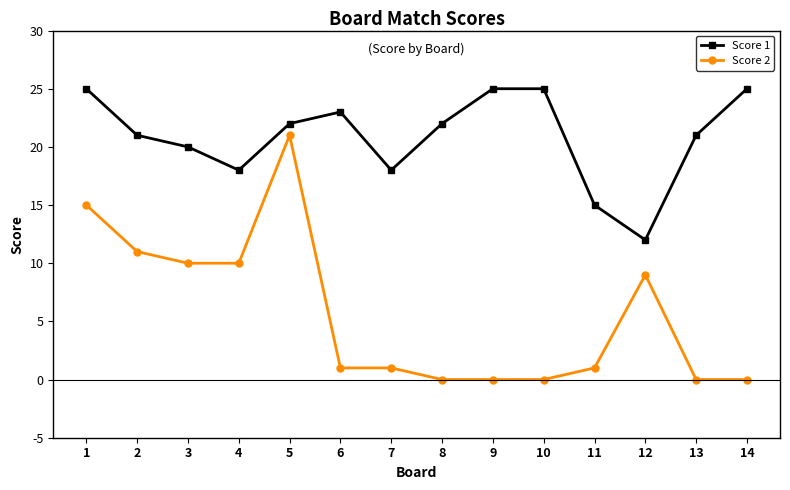

How many values in the Score 1 series are below 22?

7